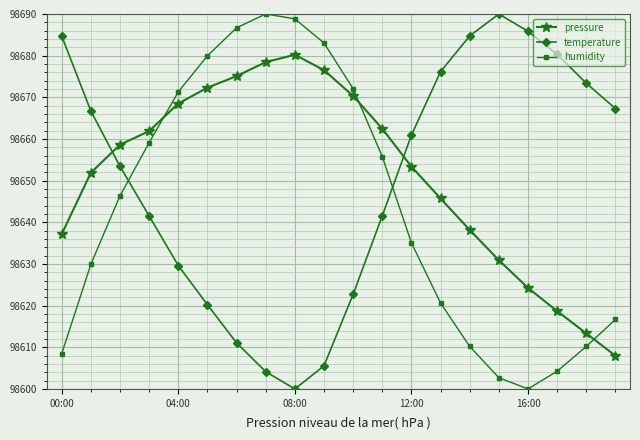

What is the lowest value of the temperature series?

98600.0